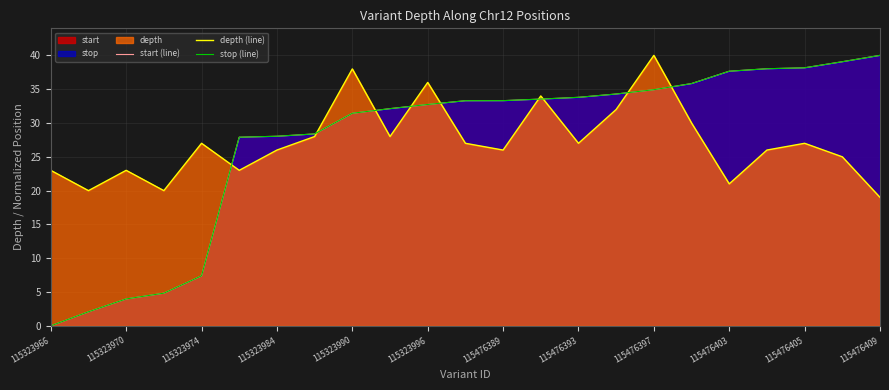

At which category does depth (line) reach its first local peak?

115323970